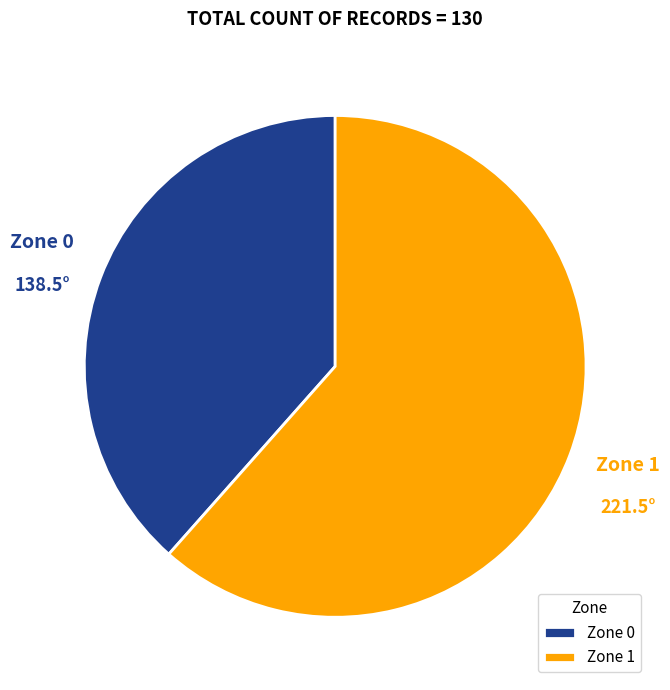

Do Zone 1 and Zone 0 together represent more than half of the pie?

Yes